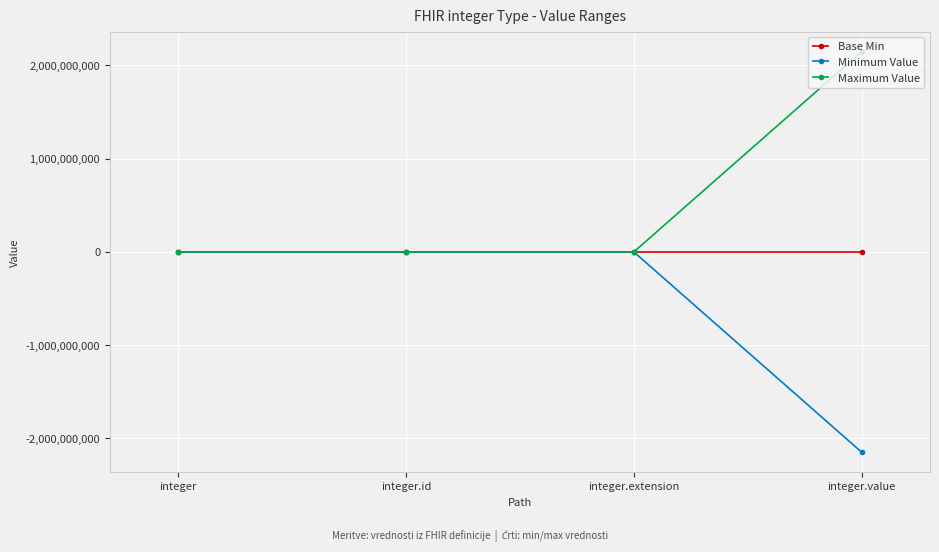

What is the label of the 1st point from the left?

integer